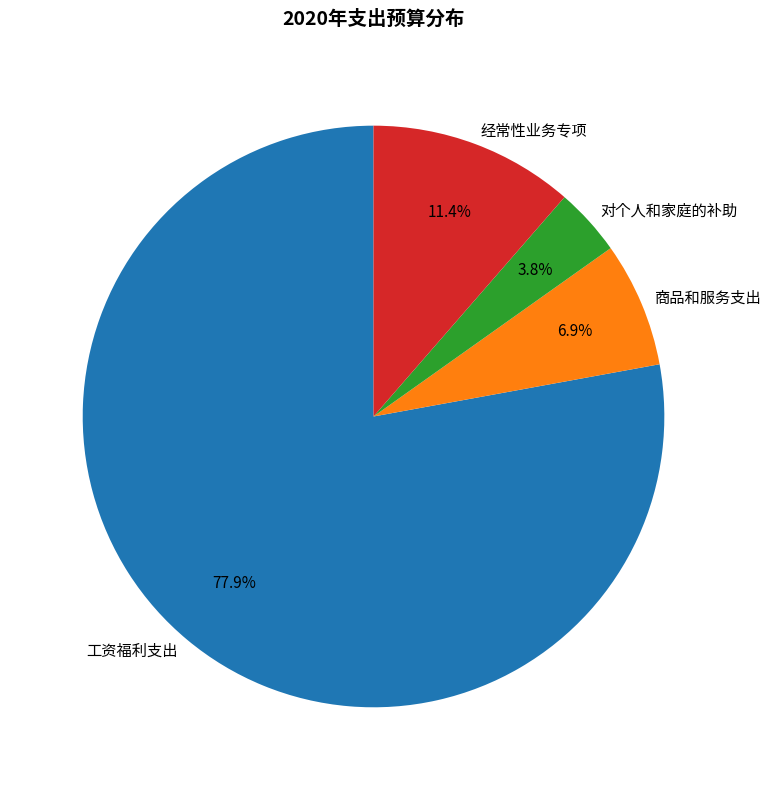

How many segments does this pie chart have?

4